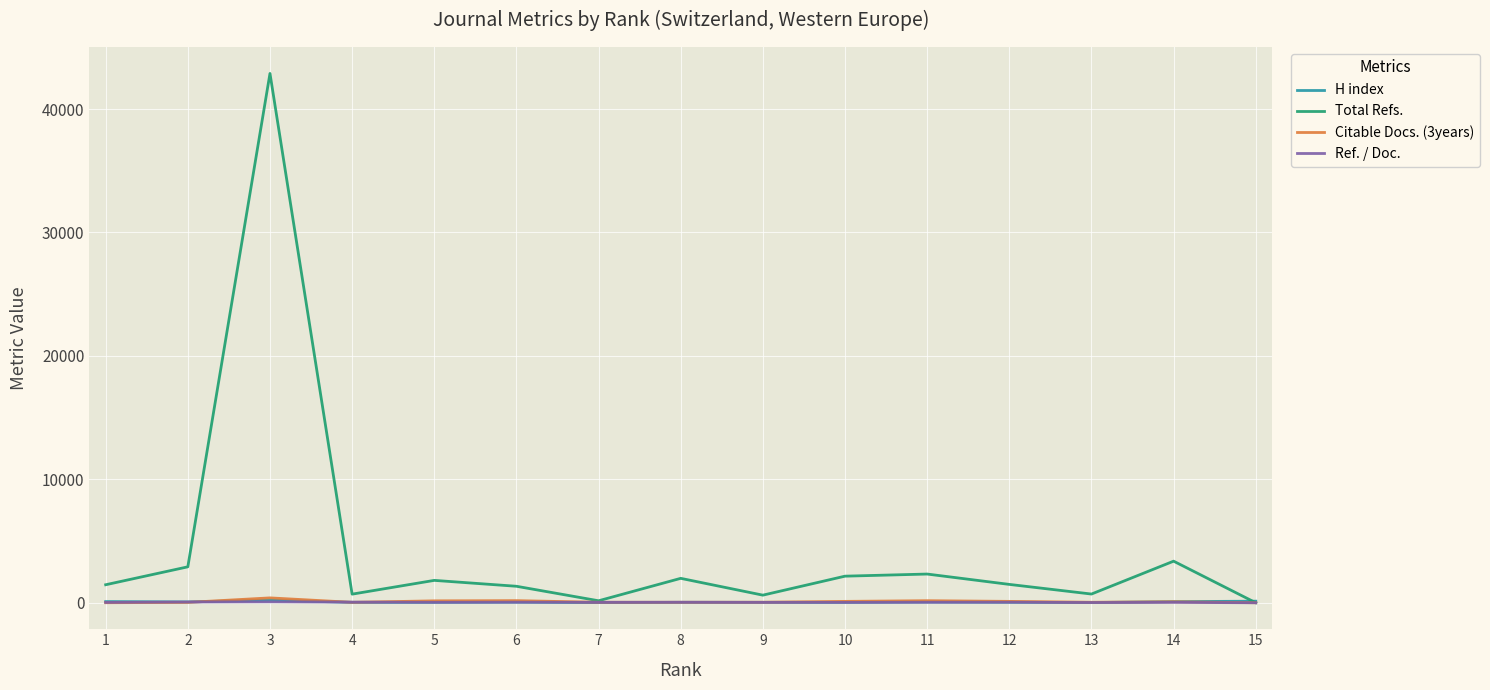

What is the total value across all series at 11?

2596.8